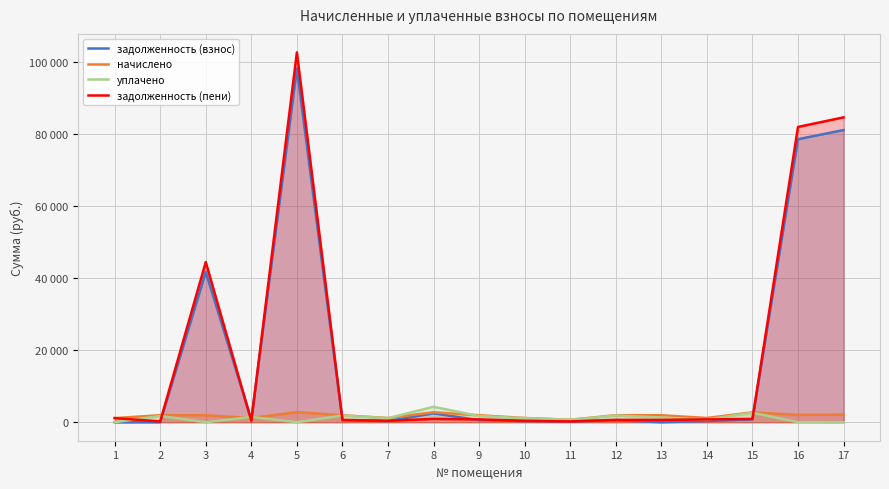

Reading left to right, extract all data points from this chart.

задолженность (взнос): 1=0.0	2=0.0	3=41752.2	4=692.2	5=98228.5	6=570.8	7=347.1	8=2464.3	9=570.9	10=348.2	11=206.2	12=575.0	13=0.0	14=349.3	15=812.5	16=78619.1	17=81172.4
начислено: 1=1148.2	2=1951.9	3=1933.9	4=1171.5	5=2787.9	6=1932.2	7=1175.1	8=2761.0	9=1935.7	10=1178.7	11=697.9	12=1946.5	13=1937.5	14=1182.2	15=2750.2	16=2045.2	17=2111.6
уплачено: 1=0.0	2=1729.9	3=0.0	4=1473.2	5=0.0	6=1858.9	7=1130.5	8=4287.6	9=1715.6	10=1134.0	11=671.4	12=1872.7	13=1291.7	14=743.4	15=2645.9	16=0.0	17=0.0
задолженность (пени): 1=1149.2	2=221.9	3=44484.2	4=390.5	5=102747.7	6=644.0	7=391.7	8=930.7	9=791.0	10=392.9	11=232.6	12=648.8	13=645.8	14=789.7	15=916.7	16=82030.5	17=84694.6